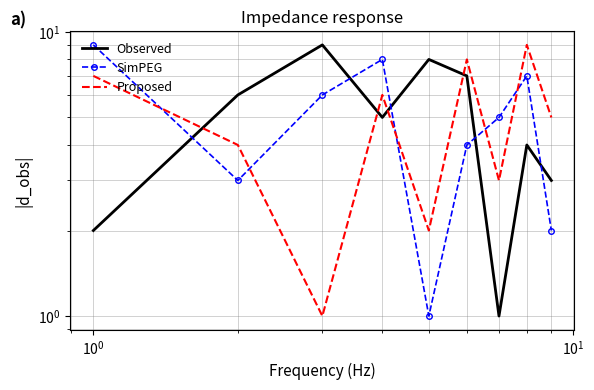

What is the sum of all Observed values?

45